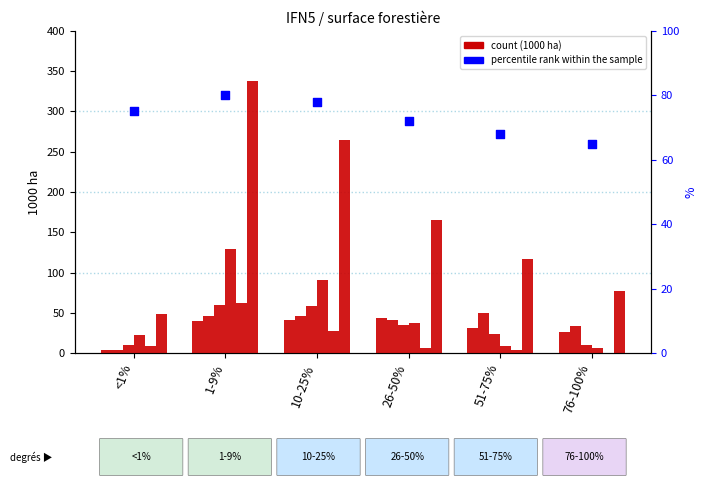

Is the value of percentile rank within the sample at 51-75% greater than the value of Jura at 76-100%?

Yes